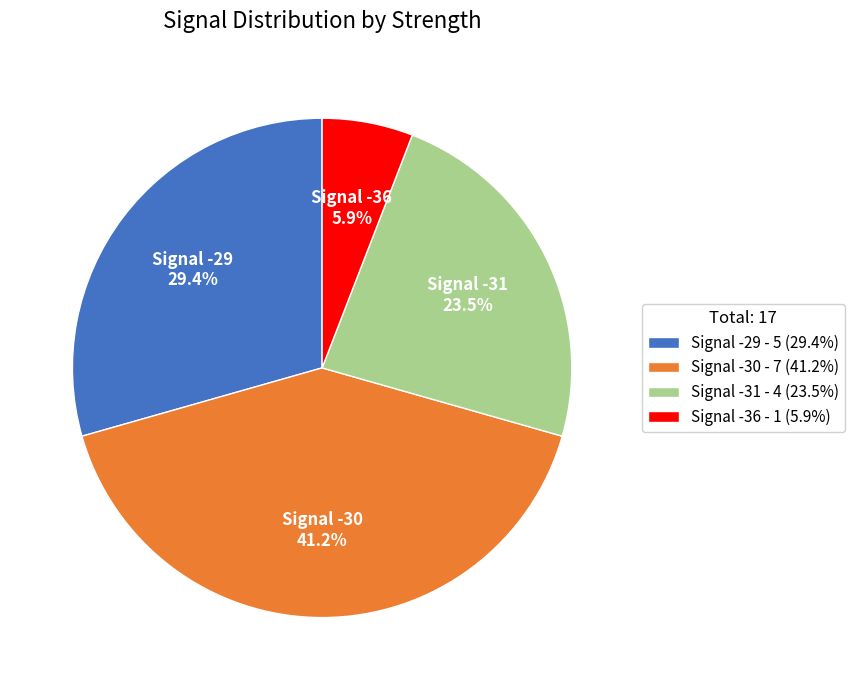

Which has a higher value, Signal -31 - 4 (23.5%) or Signal -29 - 5 (29.4%)?

Signal -29 - 5 (29.4%)